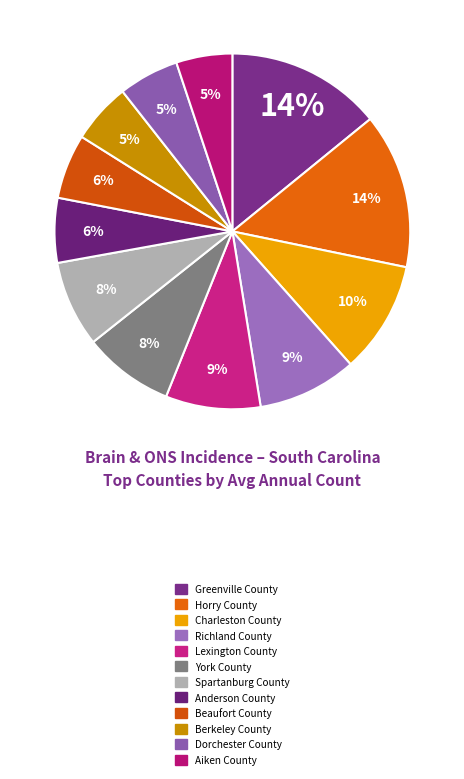

Count the number of slices in the pie.

12